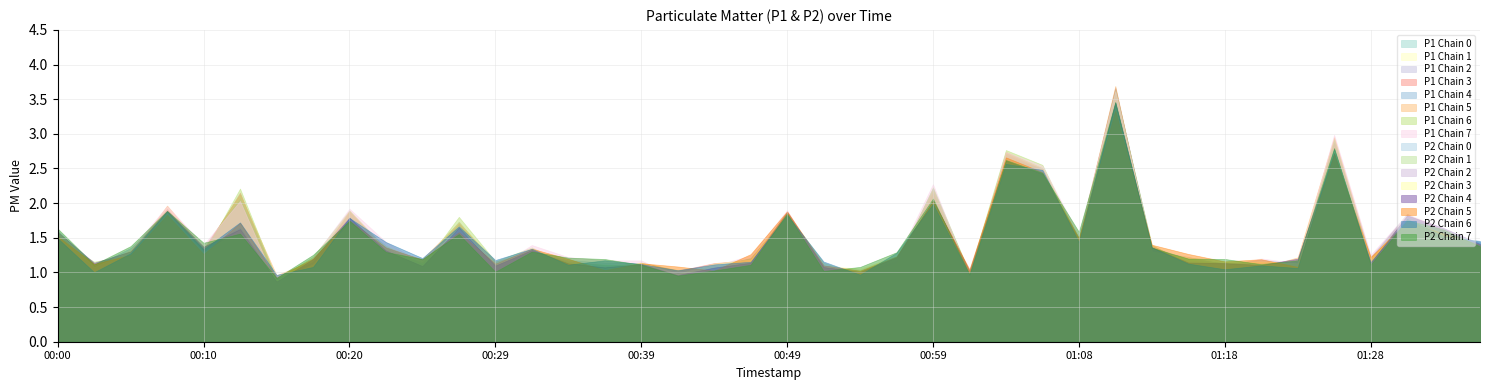

In P2, how many points are lower than both neighbors (excluding endpoints)?

6